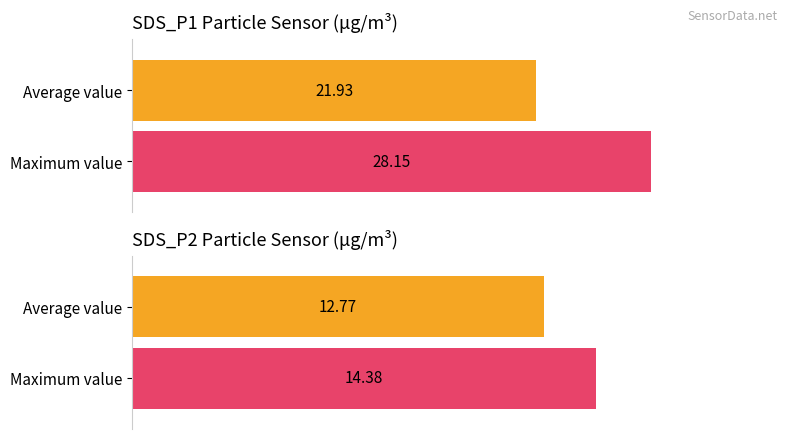

True or false: SDS_P1 has a value of 23.5 at 00:33.

False